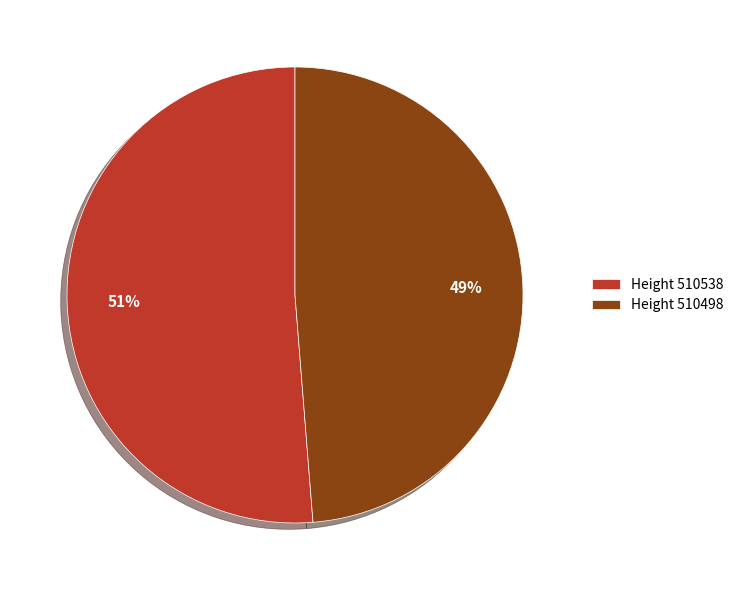

How many segments does this pie chart have?

2